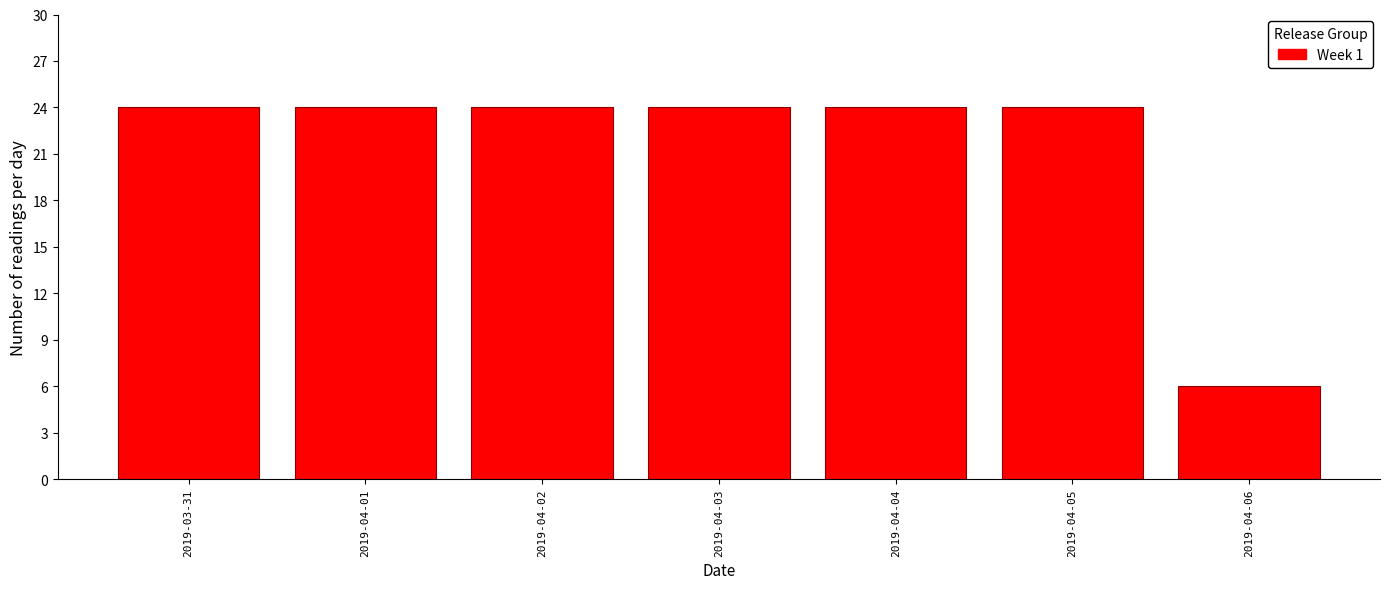

Reading right to left, transcribe all the data shown in this chart.

2019-04-06=6	2019-04-05=24	2019-04-04=24	2019-04-03=24	2019-04-02=24	2019-04-01=24	2019-03-31=24